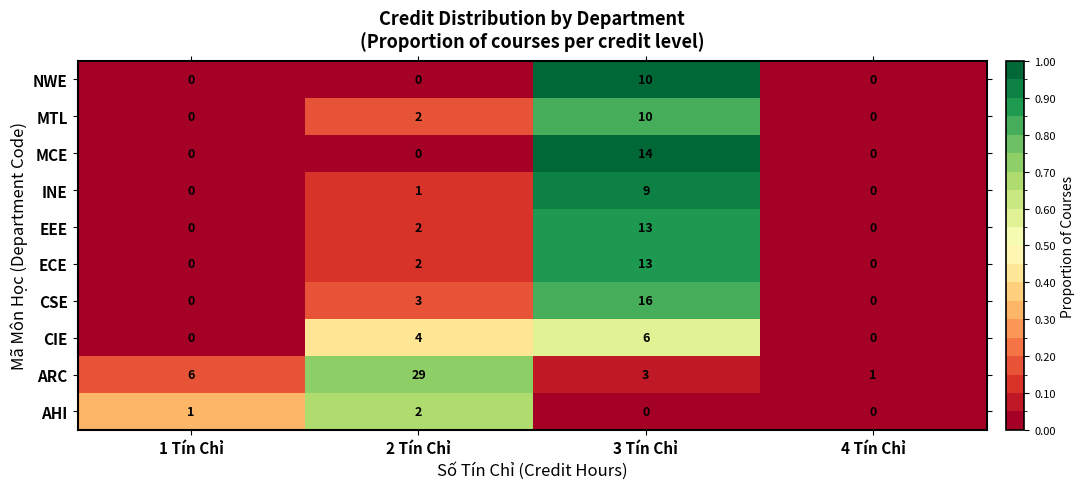

At which category does the chart reach its peak across all series?

2 Tín Chỉ